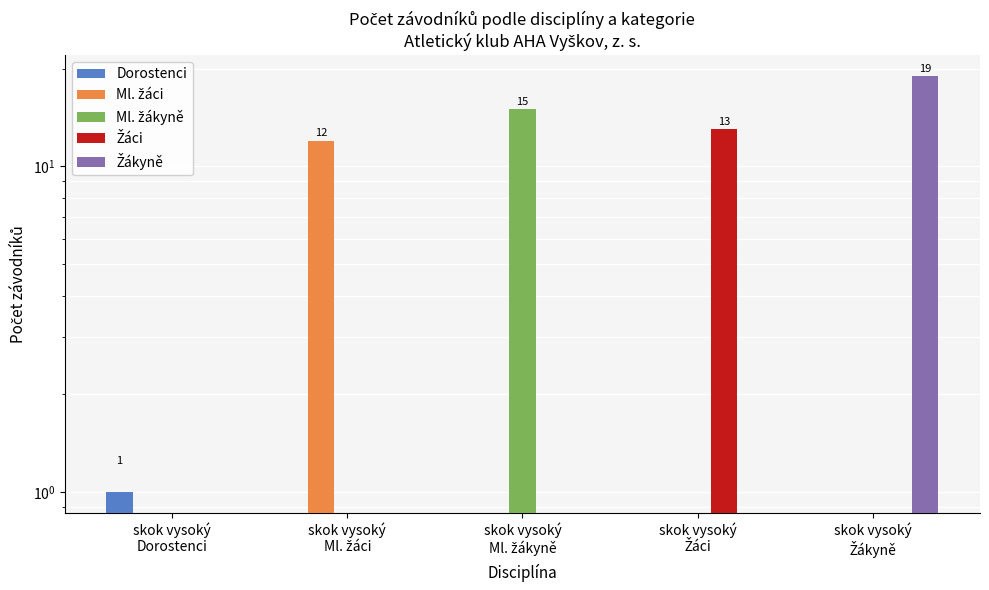

What is the greatest value displayed?

19